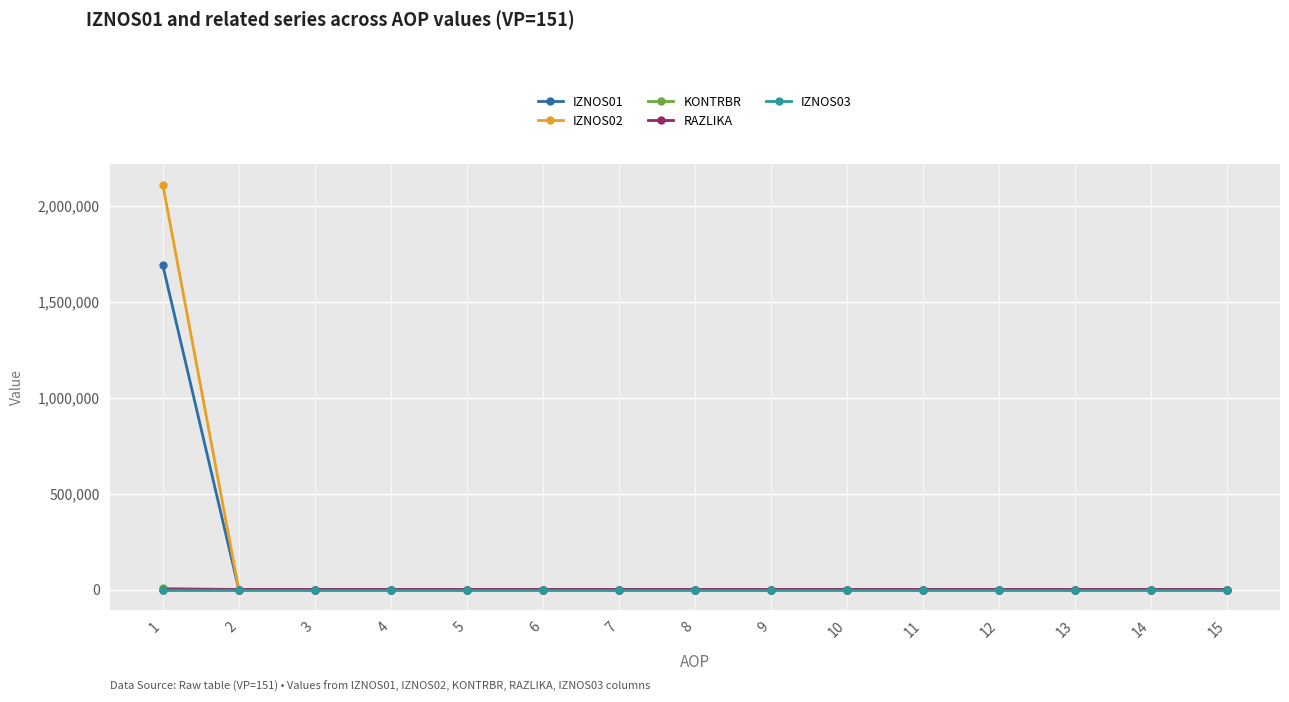

Which series has the largest range (max minus min)?

IZNOS02